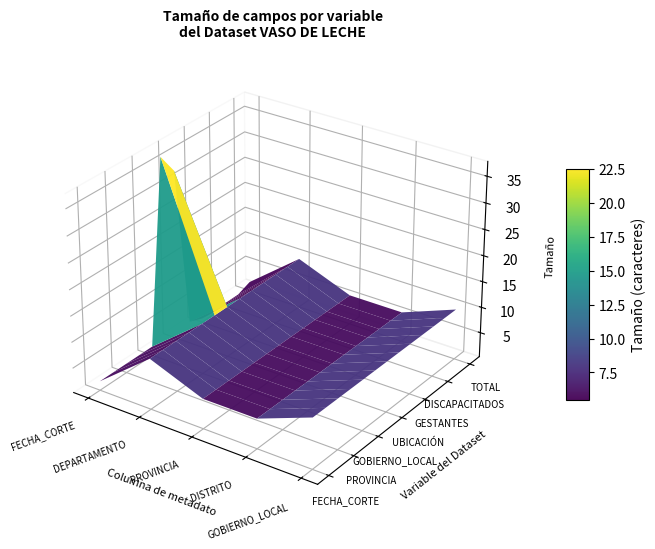

What is the total value across all series at UBICACIÓN?

165